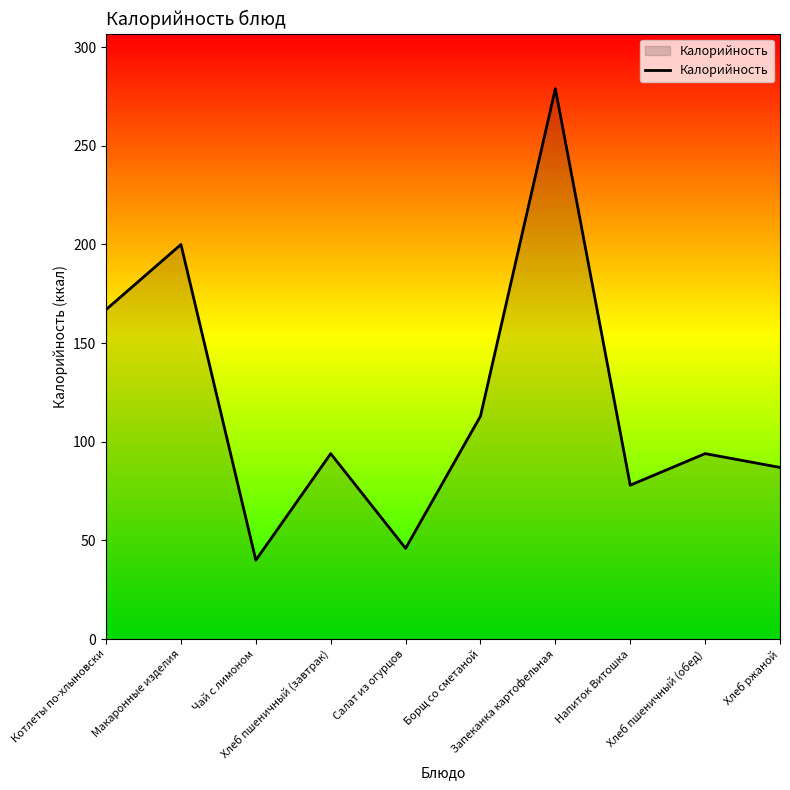

How many lines are shown in the chart?

1